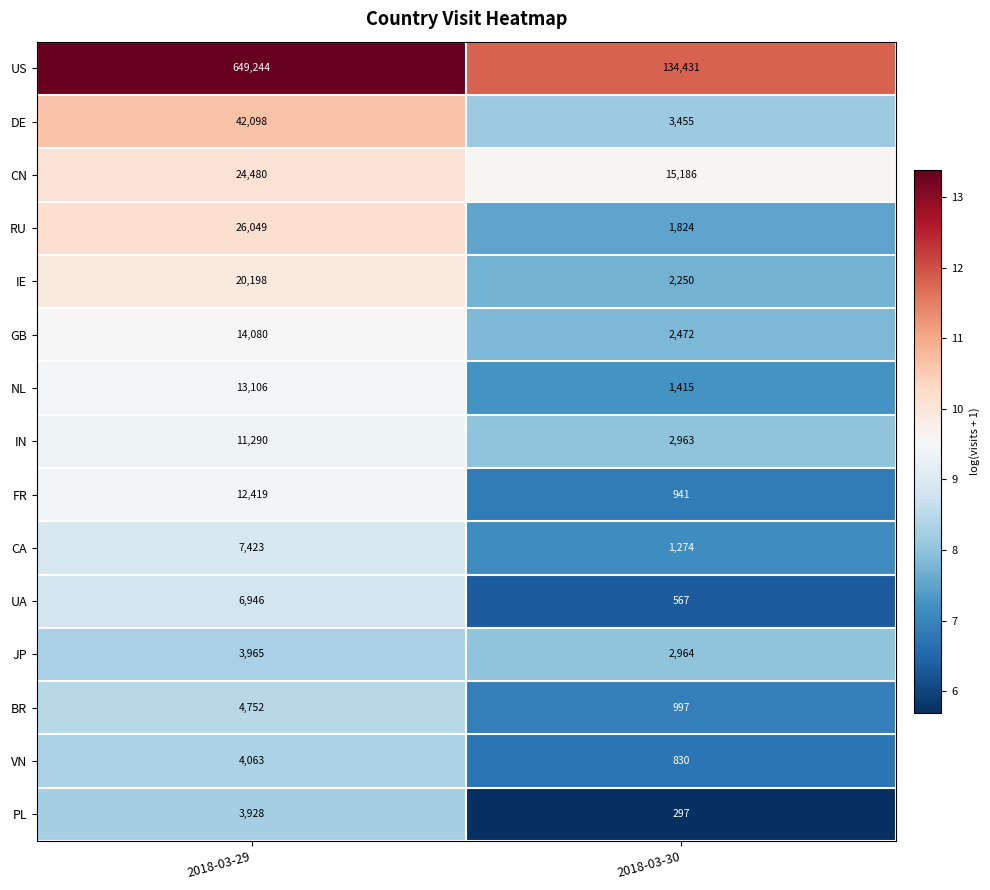

How many series are shown in this chart?

15